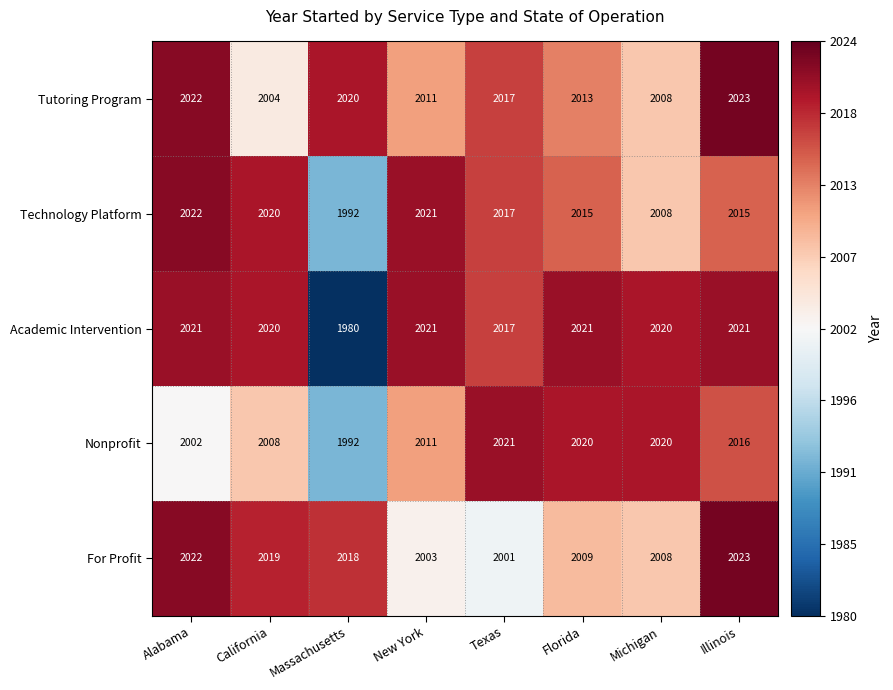

How many data points in For Profit are less than 2018?

4